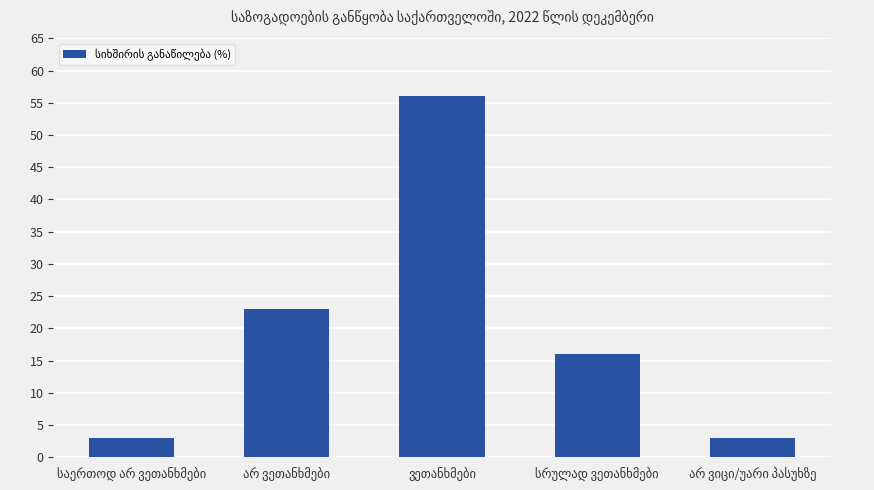

What is the greatest value displayed?

56